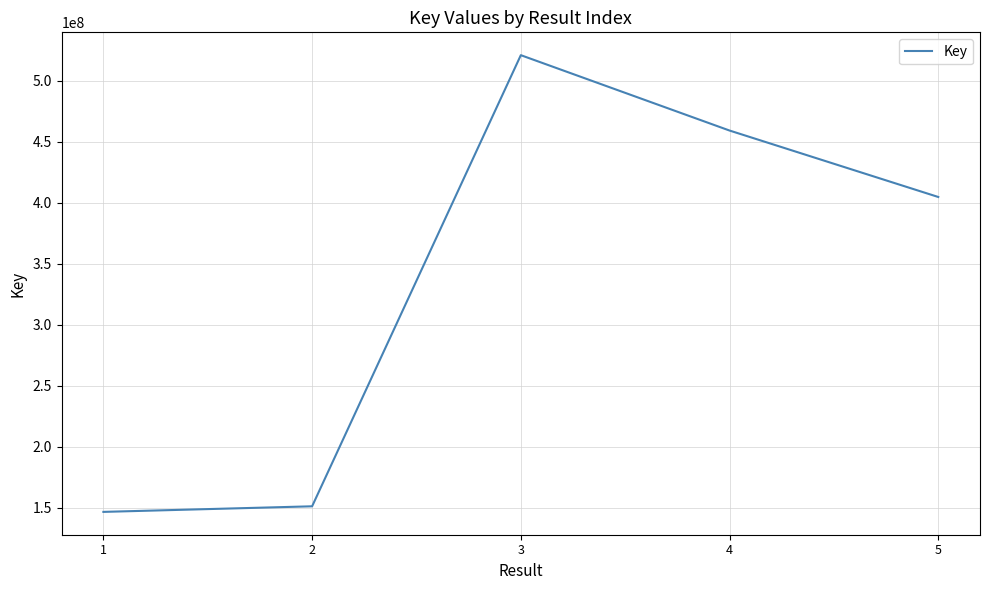

Where is the data nearest to the value 333902128?

5